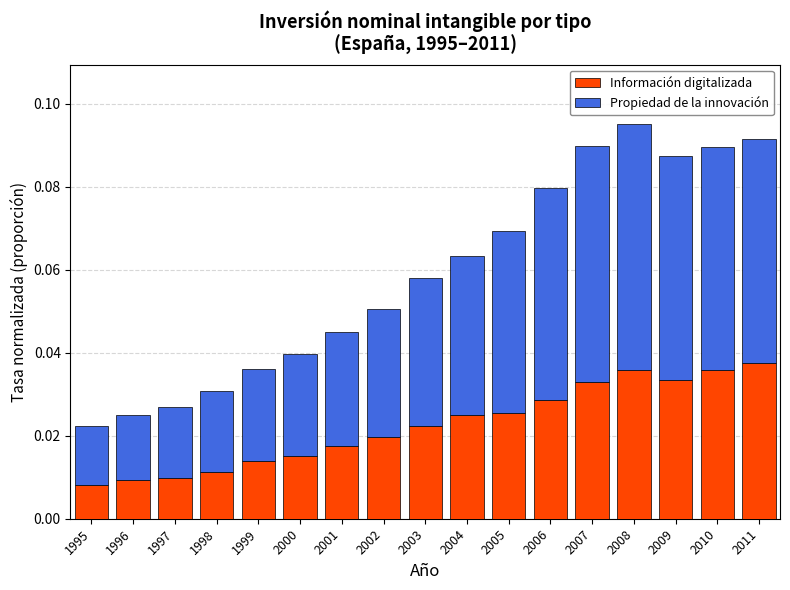

What is the sum of all Información digitalizada values?

0.4